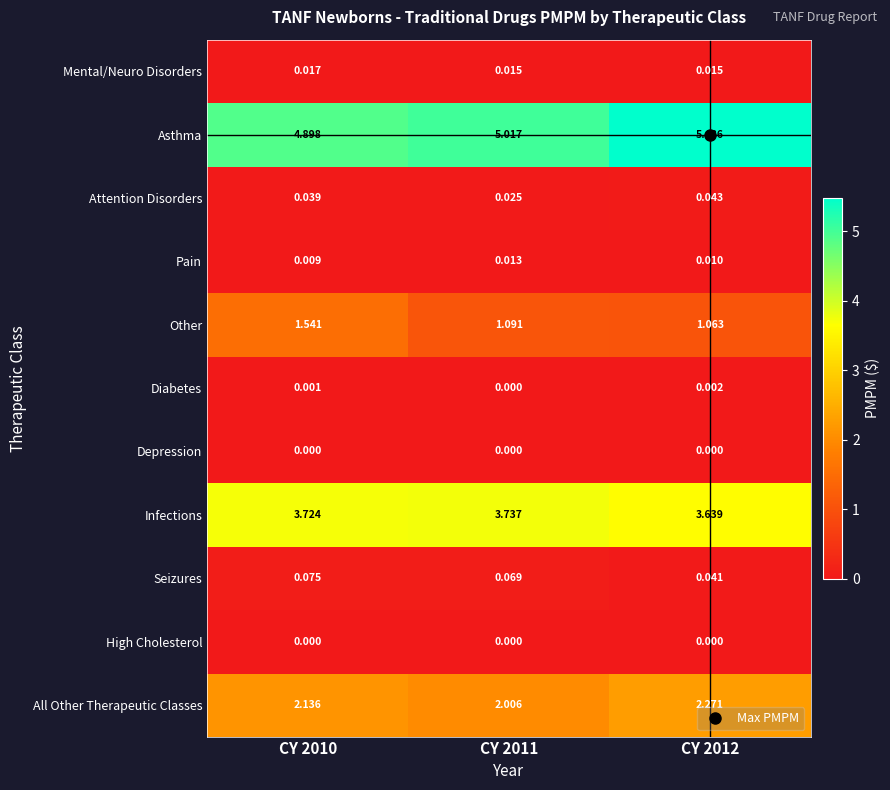

What is the greatest value displayed?

5.5